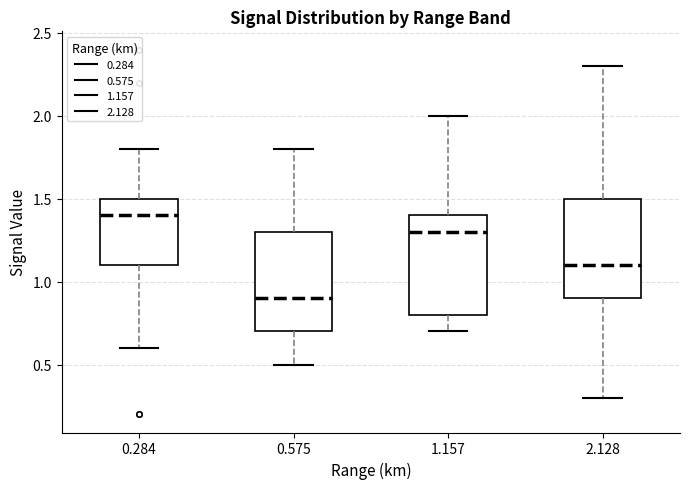

Reading left to right, transcribe this box plot: for each box, give where its median line is, the range the box spans, and where its two whiskers end, as read against the y-axis. The values are not printed on the chart, so give them approximately, as read against the axis.

0.284: median 1.4, box 1.1 to 1.5, whiskers 0.6 to 1.8
0.575: median 0.9, box 0.7 to 1.3, whiskers 0.5 to 1.8
1.157: median 1.3, box 0.8 to 1.4, whiskers 0.7 to 2.0
2.128: median 1.1, box 0.9 to 1.5, whiskers 0.3 to 2.3